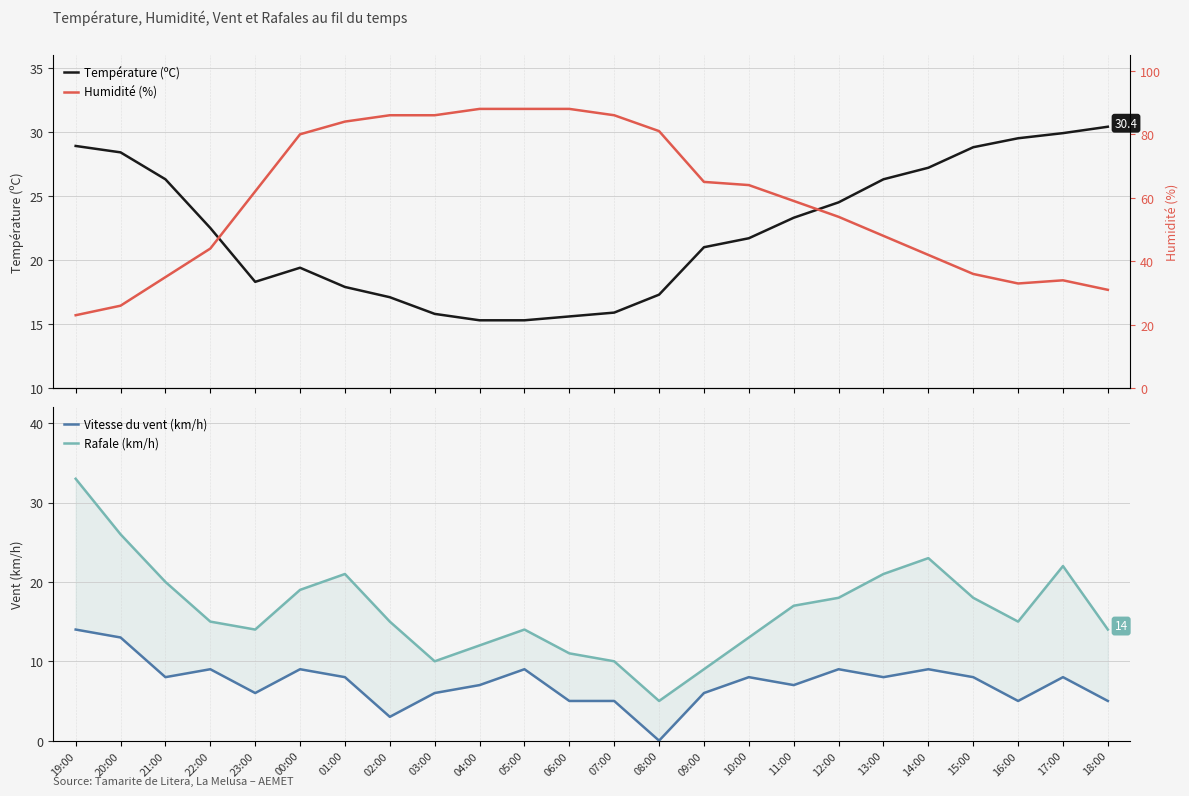

Where is the first local maximum for Humidité (%)?

17:00